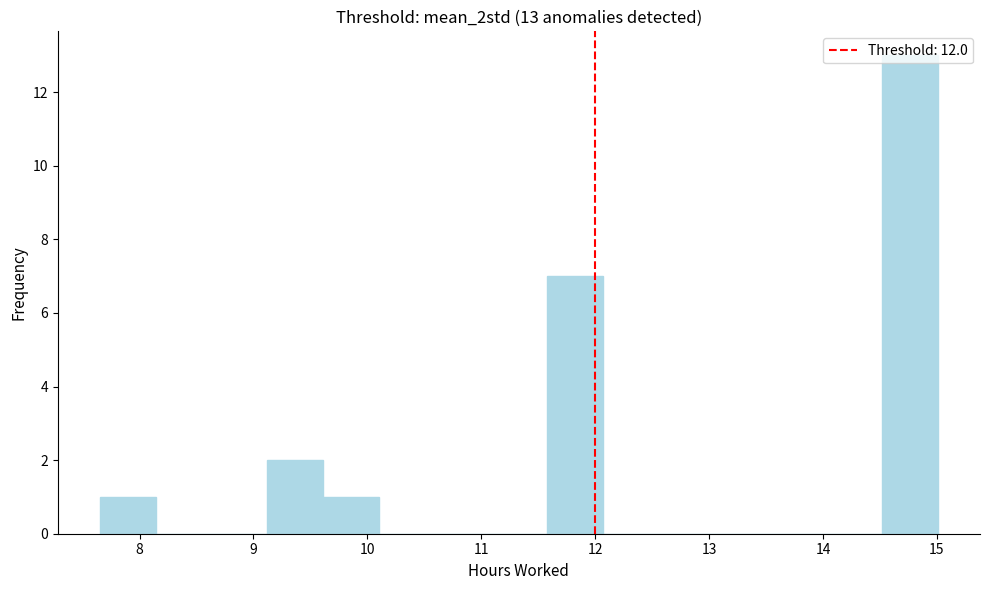

Which range on the x-axis has the tallest bar?

14.5 to 15.0